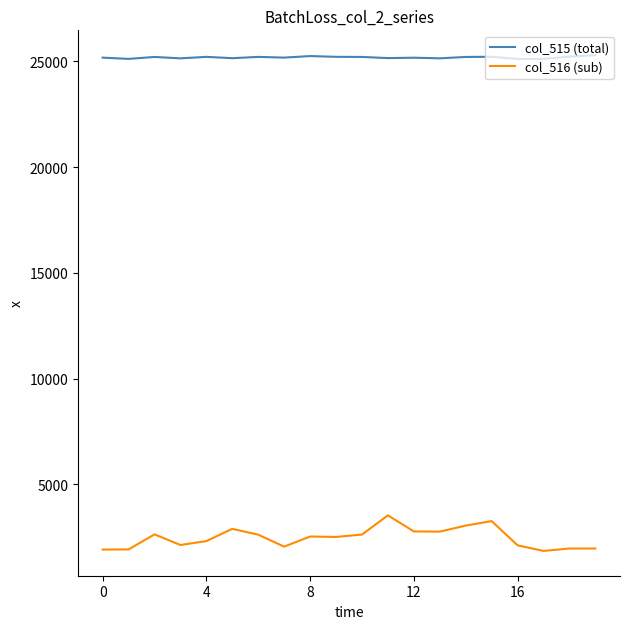

True or false: col_515 (total) and col_516 (sub) cross at least once.

False